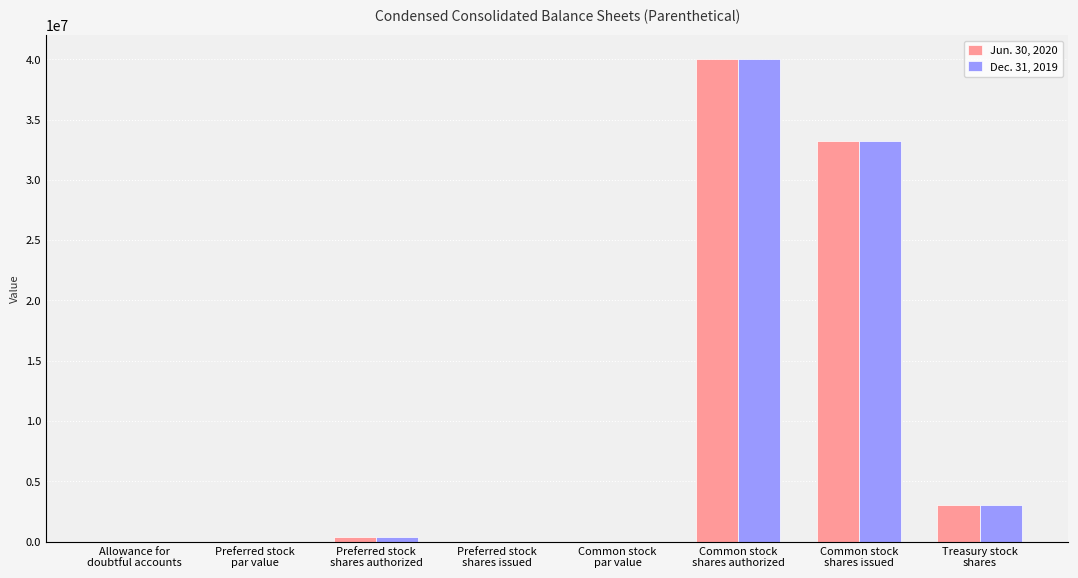

How many bars are there in total?

16